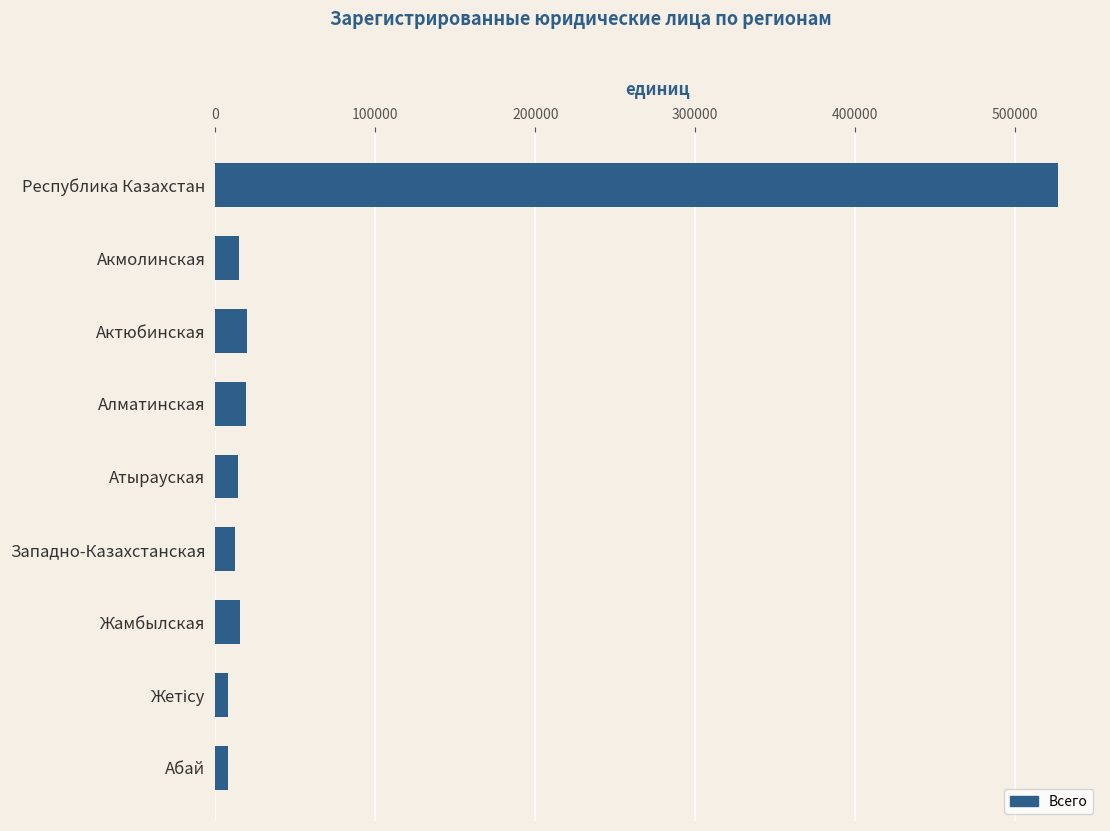

What is the minimum value shown in the chart?

8261